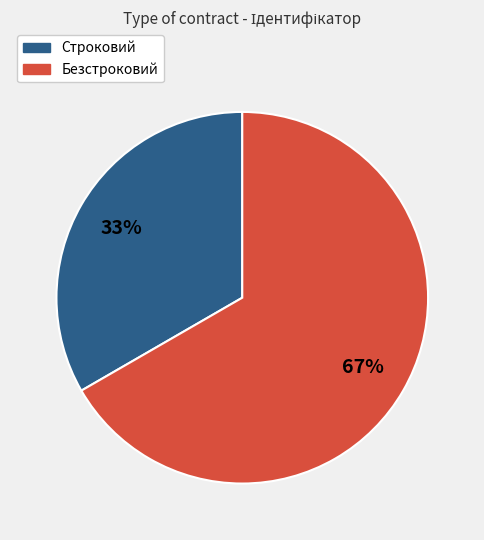

True or false: Строковий accounts for 33% of the total.

True